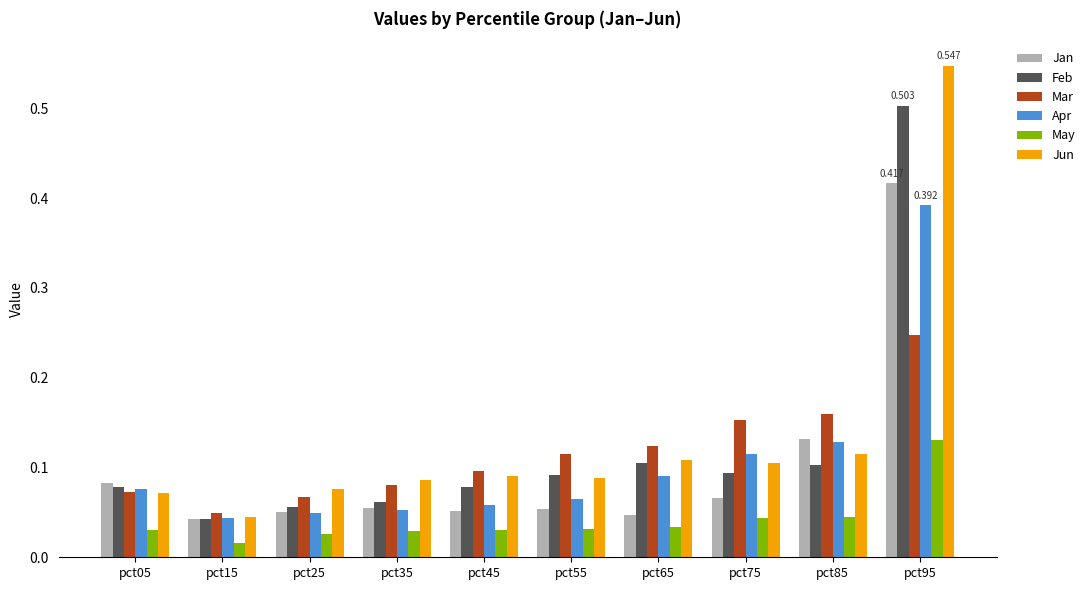

At which category is the sum across all series the highest?

pct95